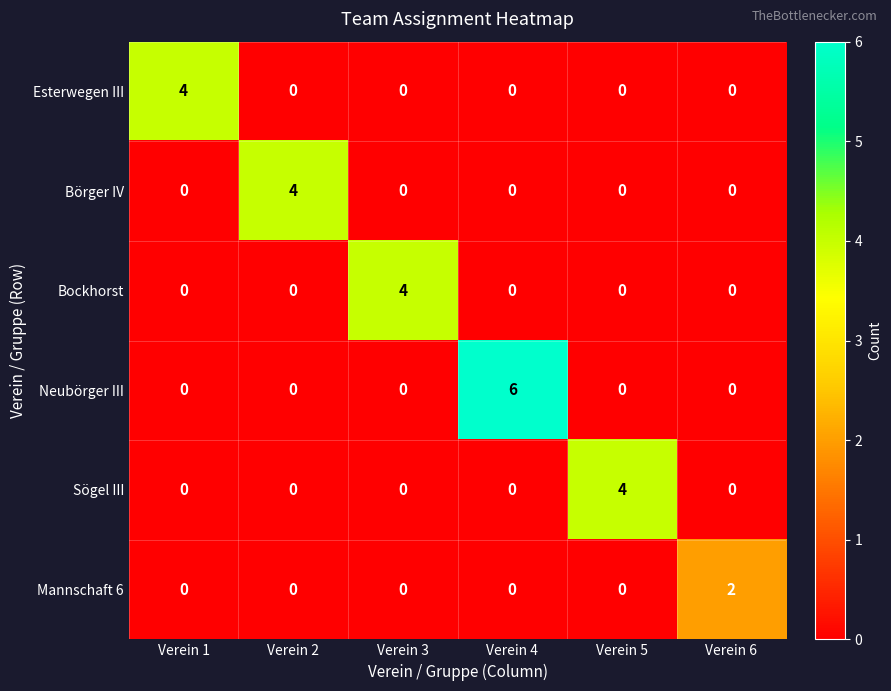

At which label does Mannschaft 6 reach its peak?

Verein 6